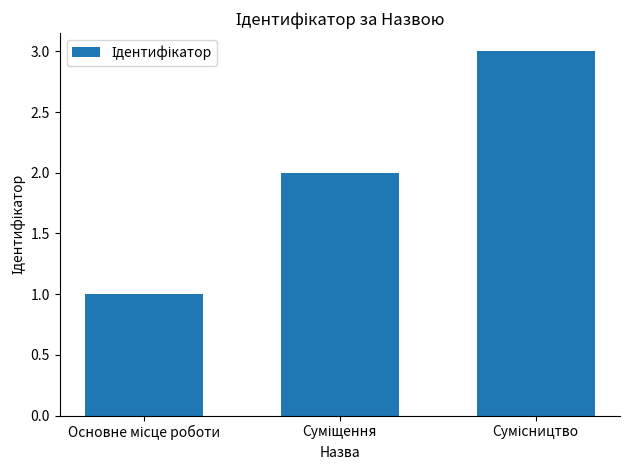

How many values are between 1 and 3?

3